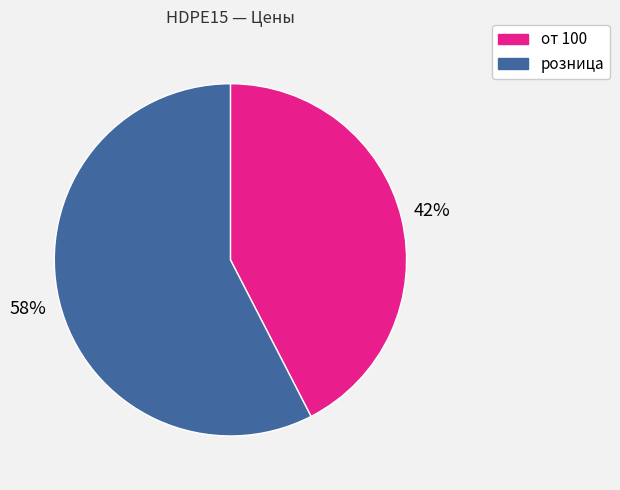

Rank the categories by value from highest to lowest.

розница, от 100